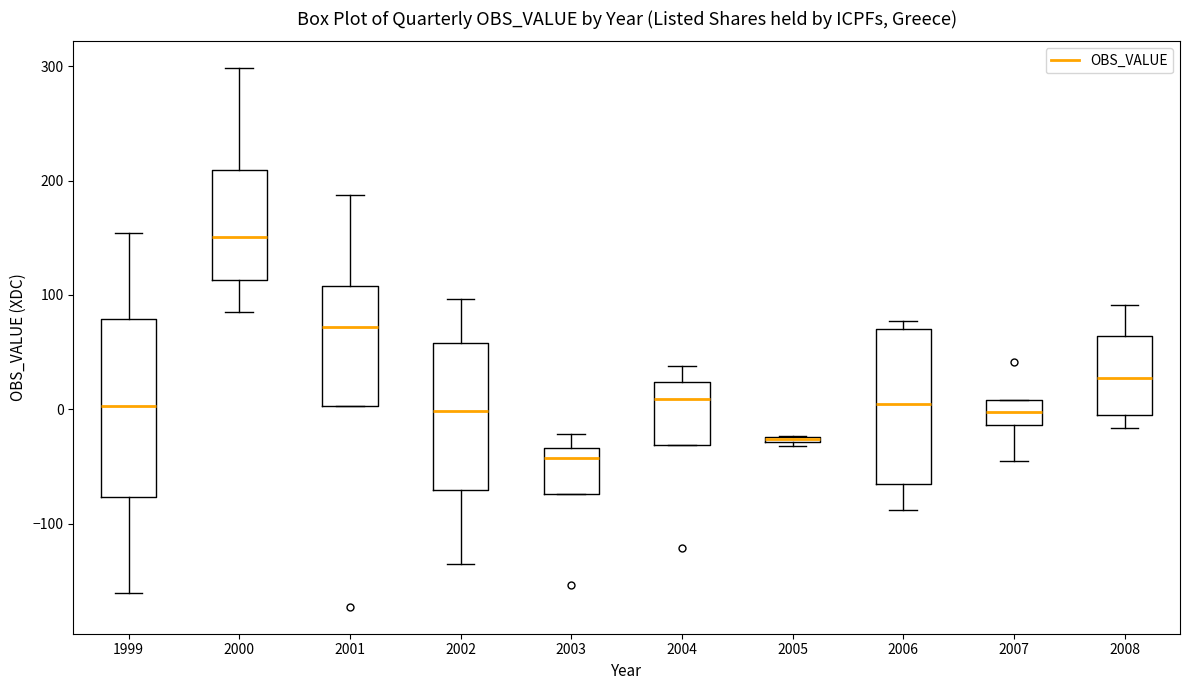

Comparing the boxes themselves (not the whiskers), which one is the tallest?

1999